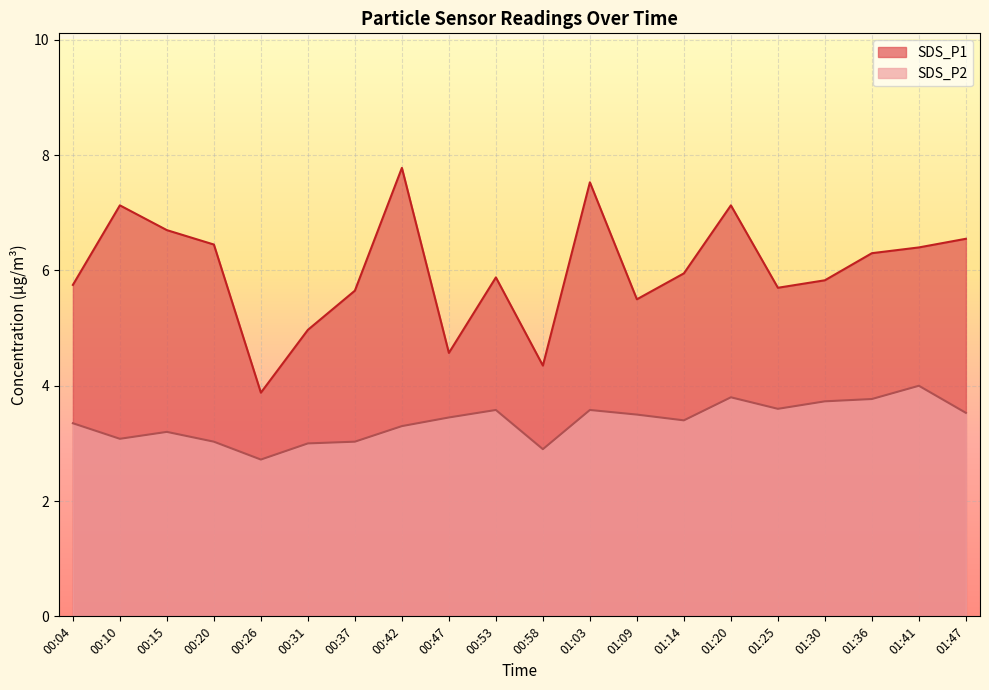

What is the difference between the maximum and second lowest values in the SDS_P1 series?

3.4